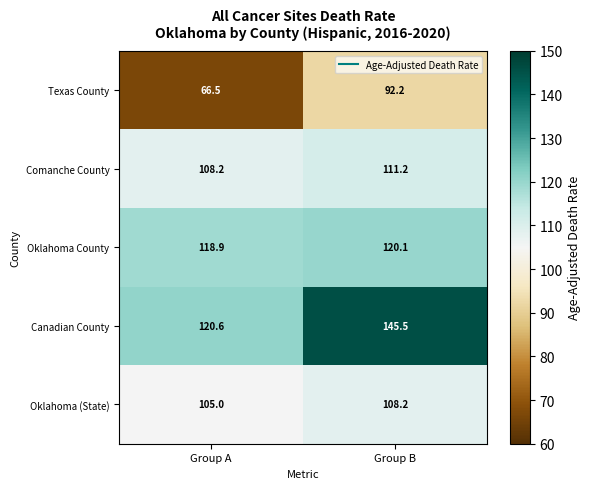

At which category is the sum across all series the highest?

Group B